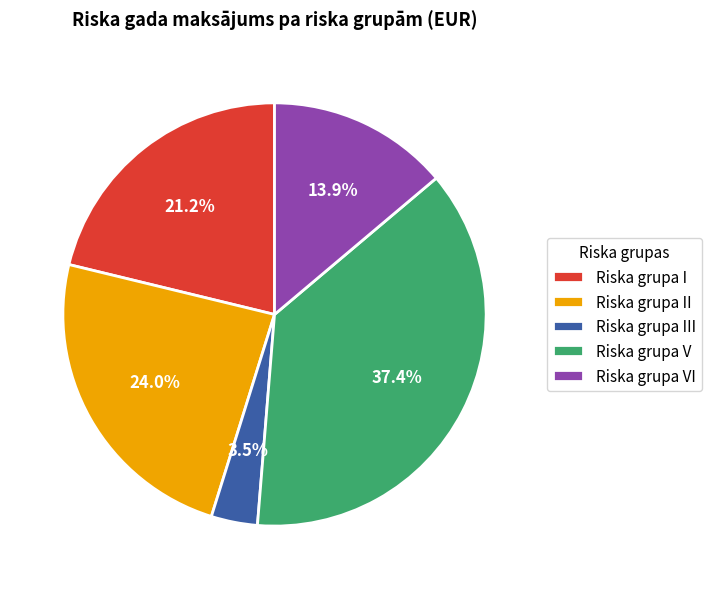

Is there a majority slice in this chart?

No